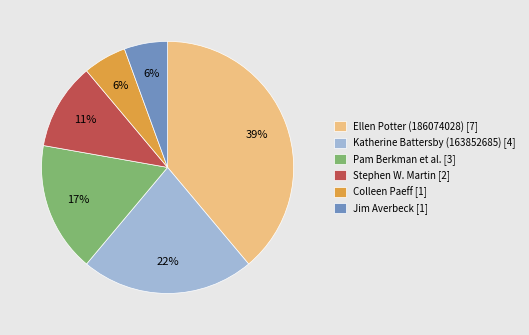

To the nearest percent, what is the difference between the Stephen W. Martin [2] and Pam Berkman et al. [3] slice percentages?

6%